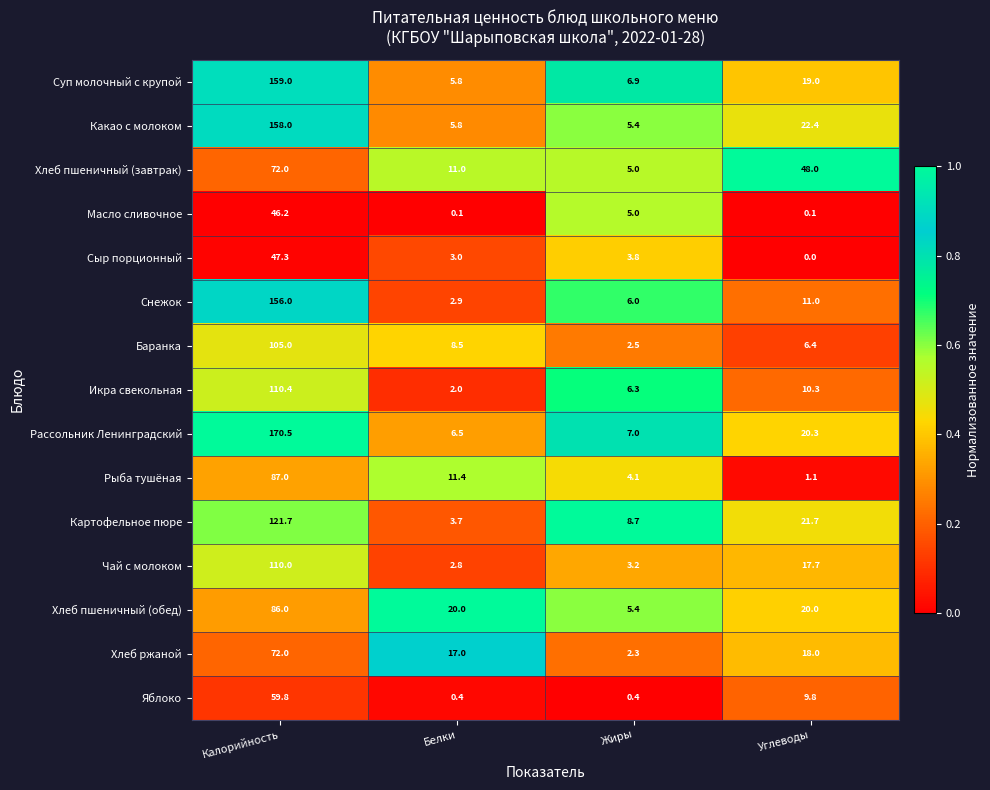

What is the highest value of the Баранка series?

105.0